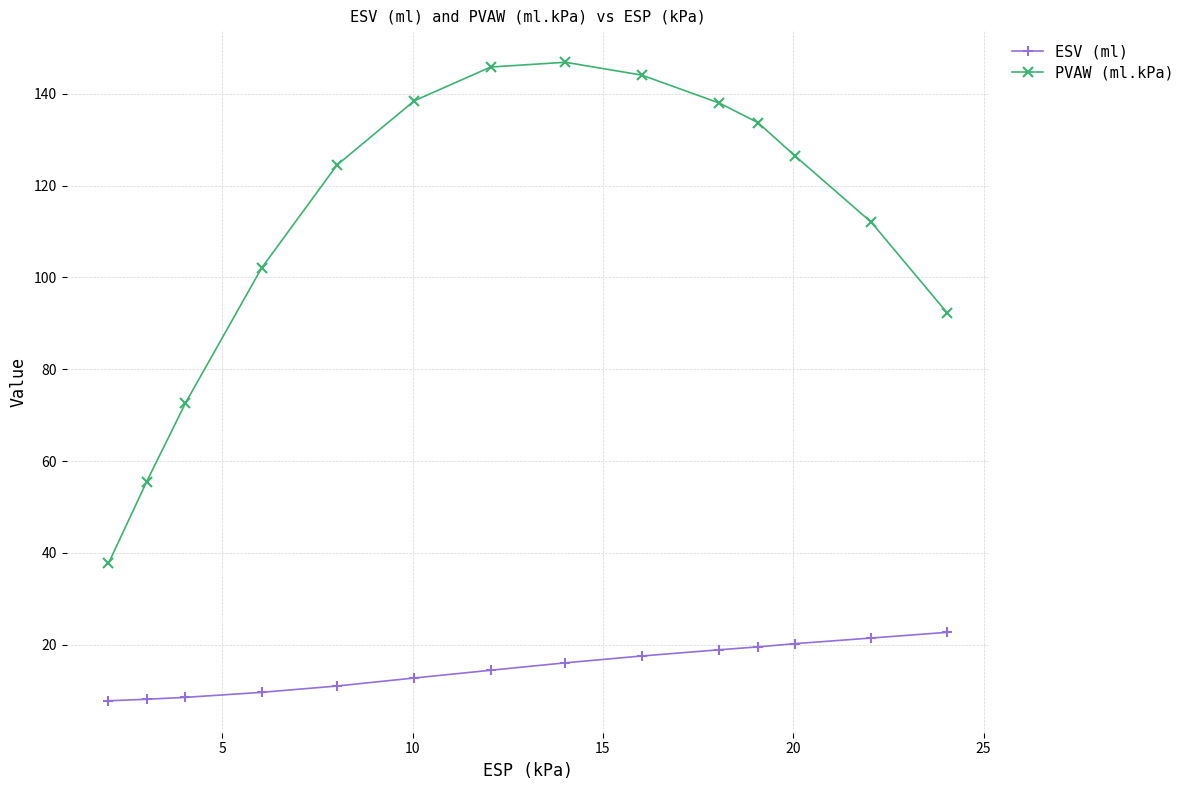

Rank the series by their average value, from highest to lowest.

PVAW (ml.kPa), ESV (ml)